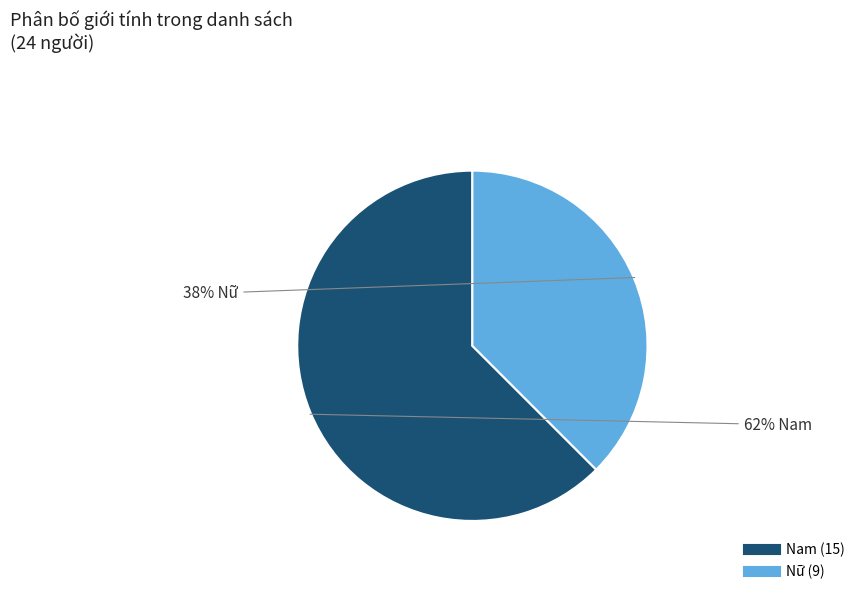

Does Nam account for over 50% of the chart?

Yes